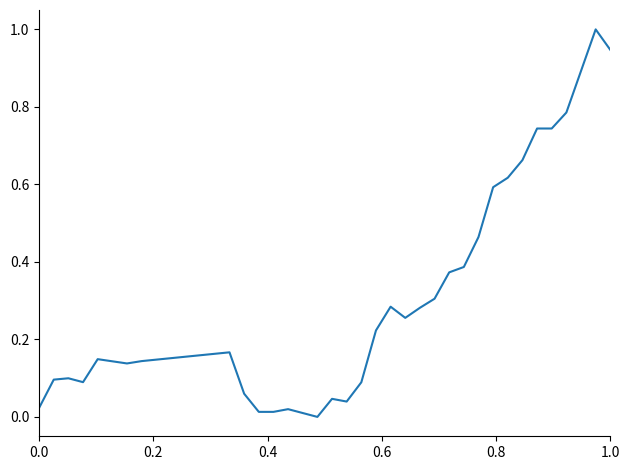

What is the maximum value shown in the chart?

1.0